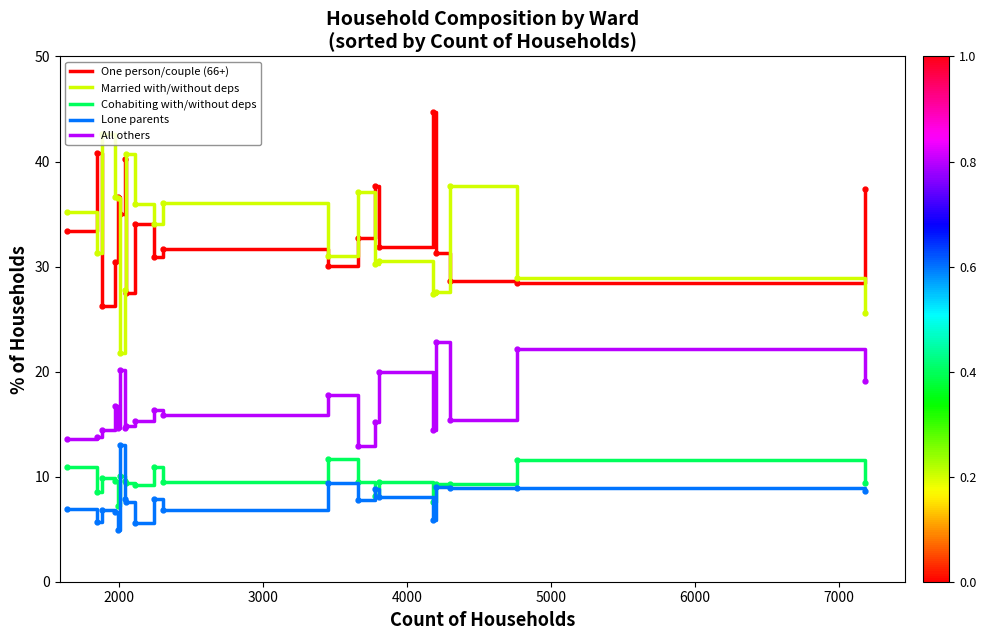

What is the sum of all Lone parents values?

155.1